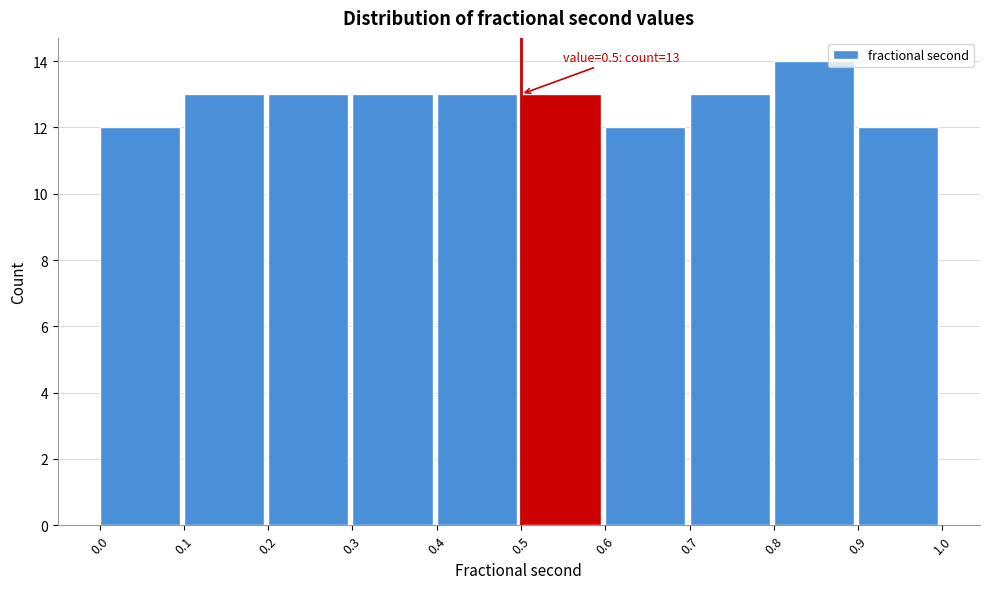

Which range on the x-axis has the tallest bar?

0.8 to 0.9